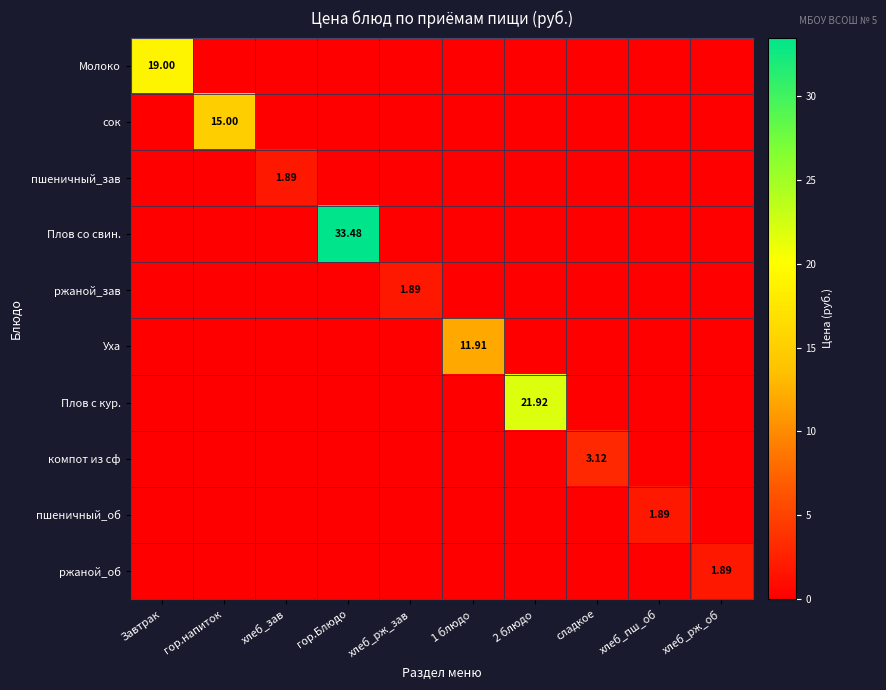

Rank the series at 1 блюдо from lowest to highest value.

Молоко, сок, пшеничный_зав, Плов со свин., ржаной_зав, Плов с кур., компот из сф, пшеничный_об, ржаной_об, Уха